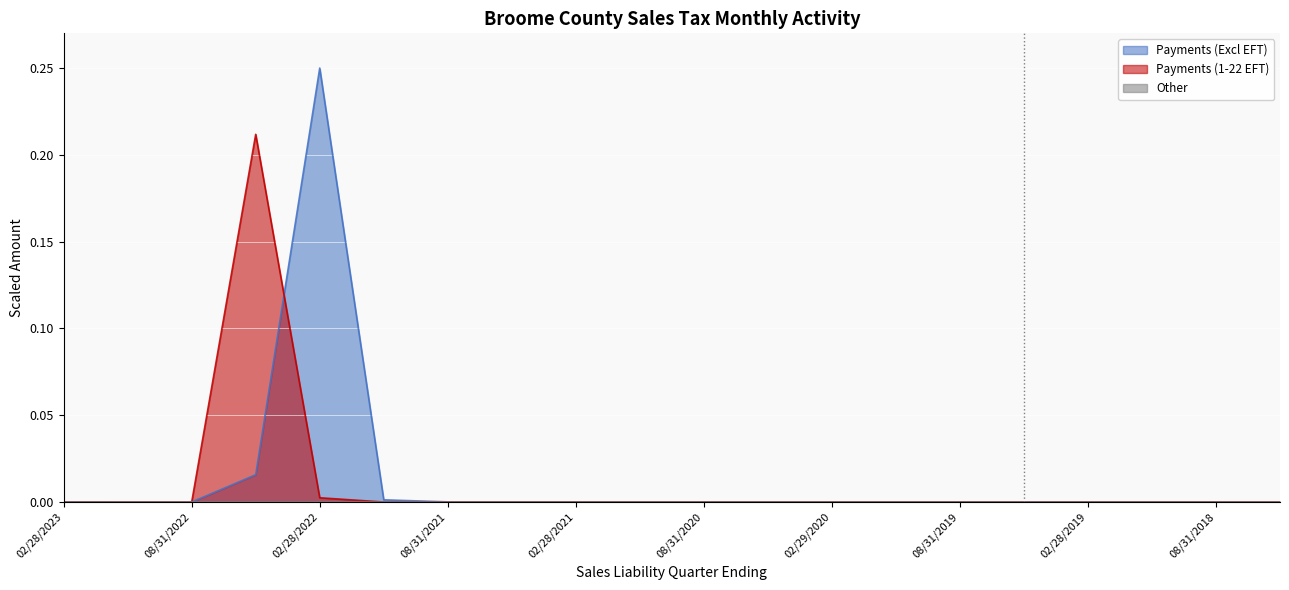

Reading left to right, what are all the values shown in this chart?

Payments (Excl EFT): 0.0	0.0	0.0	0.0	0.2	0.0	0.0	0.0	0.0	0.0	0.0	0.0	0.0	0.0	0.0	0.0	0.0	0.0	0.0	0.0
Payments (1-22 EFT): 0.0	0.0	0.0	0.2	0.0	0.0	0.0	0.0	0.0	0.0	0.0	0.0	0.0	0.0	0.0	0.0	0.0	0.0	0.0	0.0